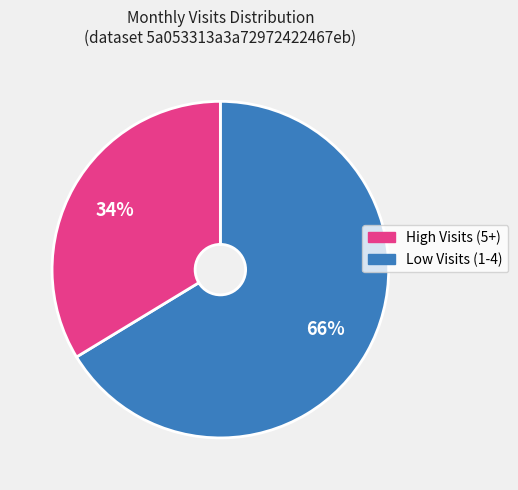

To the nearest percent, what is the average slice percentage?

50%